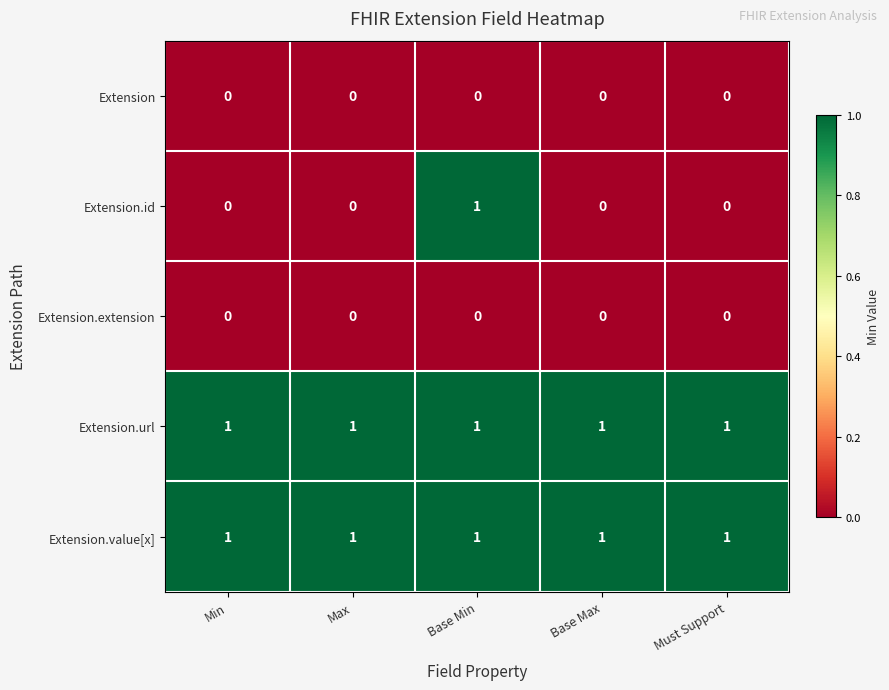

At how many categories does at least one series exceed 0?

5